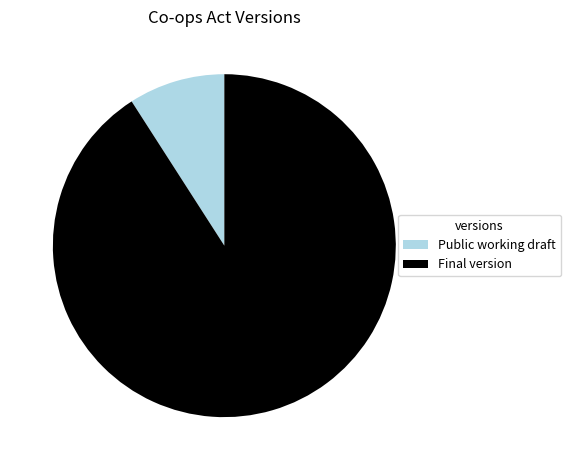

Do Final version and Public working draft together represent more than half of the pie?

Yes